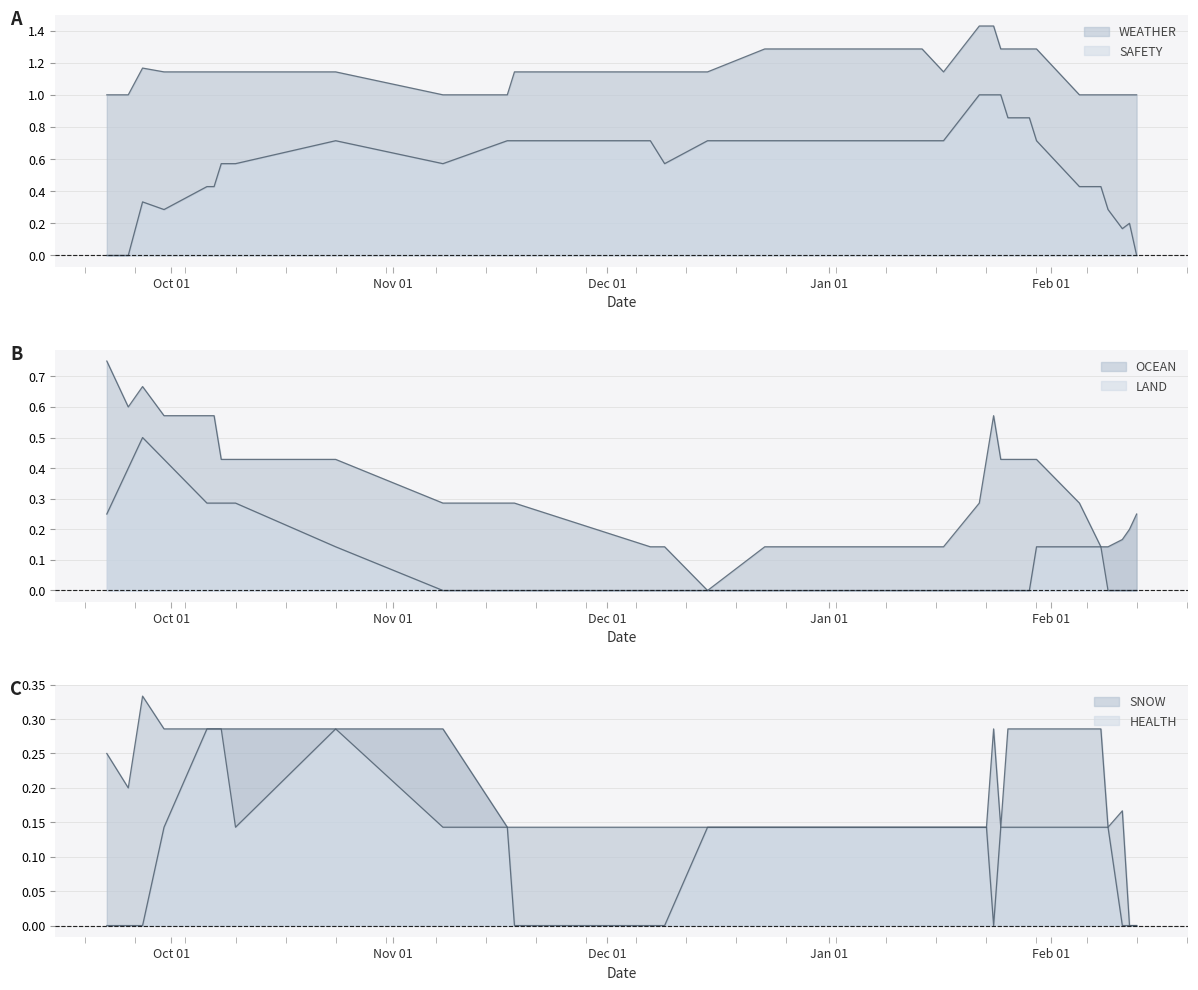

At how many categories does at least one series exceed 0?

37